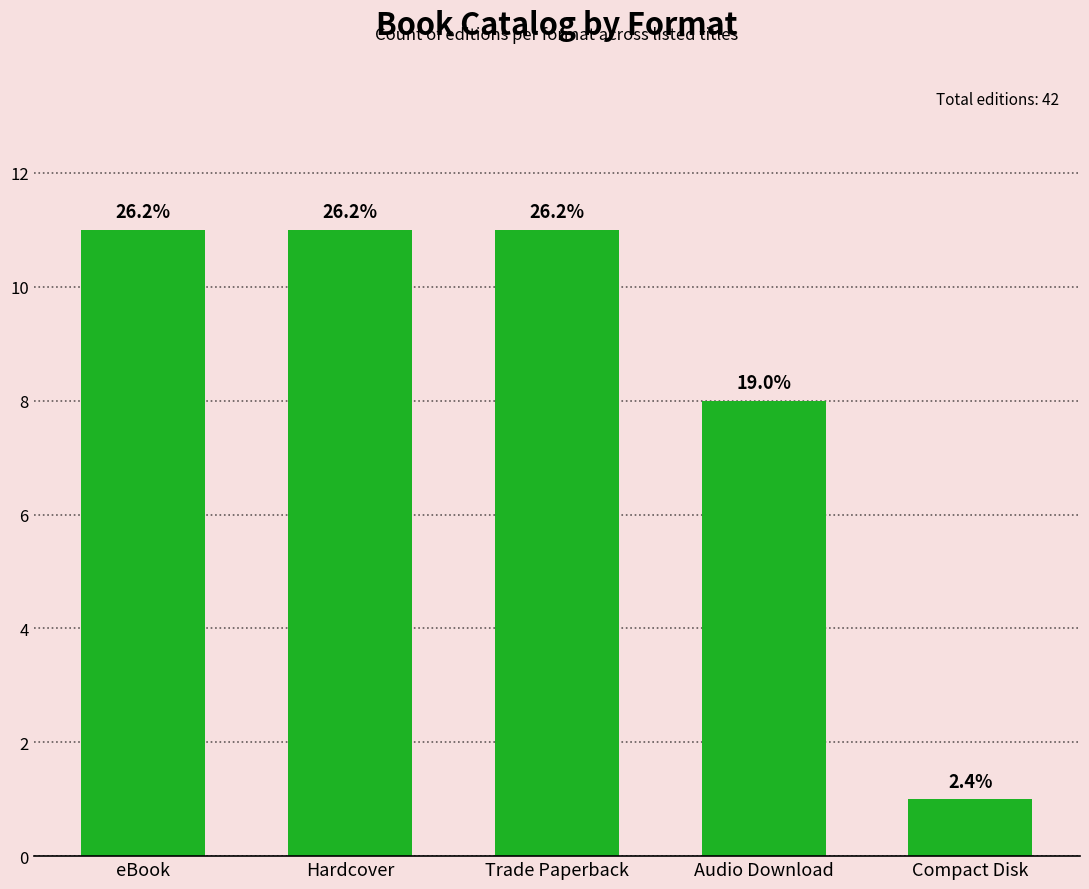

How many bars are there in total?

5